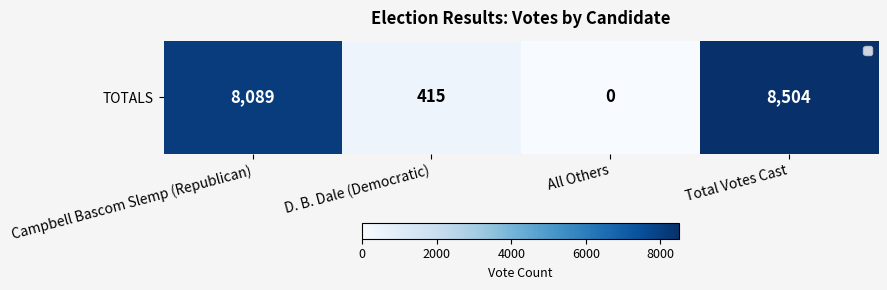

What is the difference between the maximum and minimum values?

8504